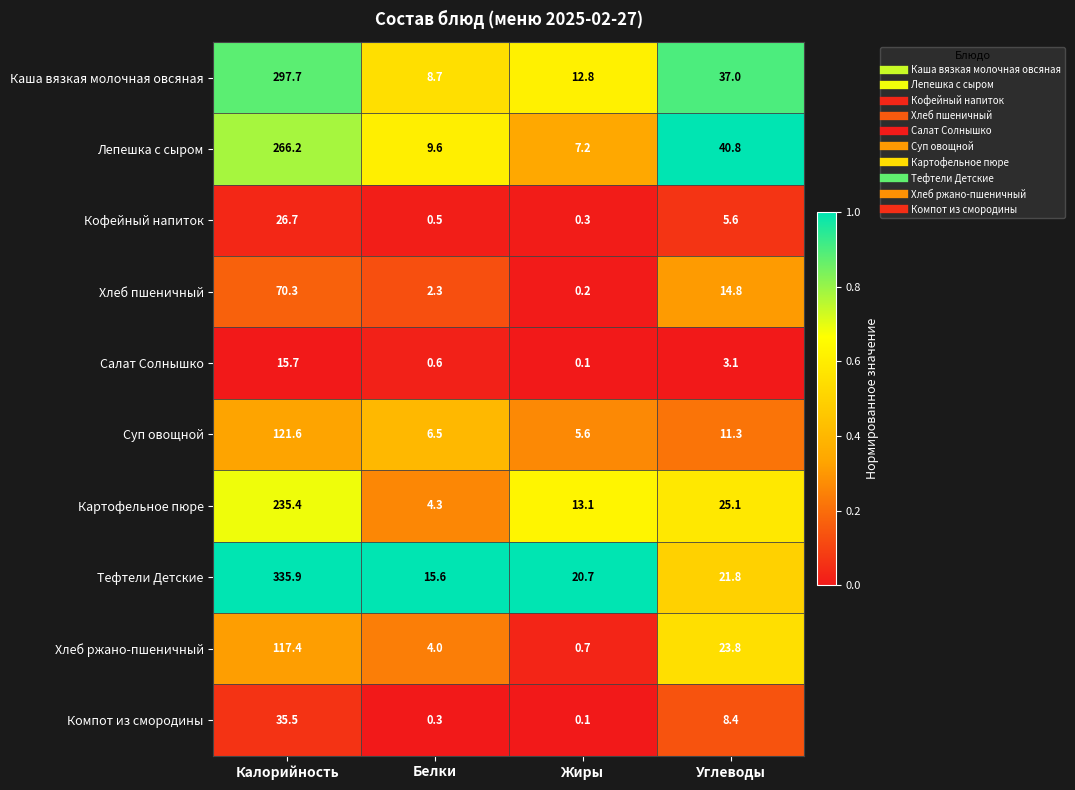

What is the maximum value shown in the chart?

335.9